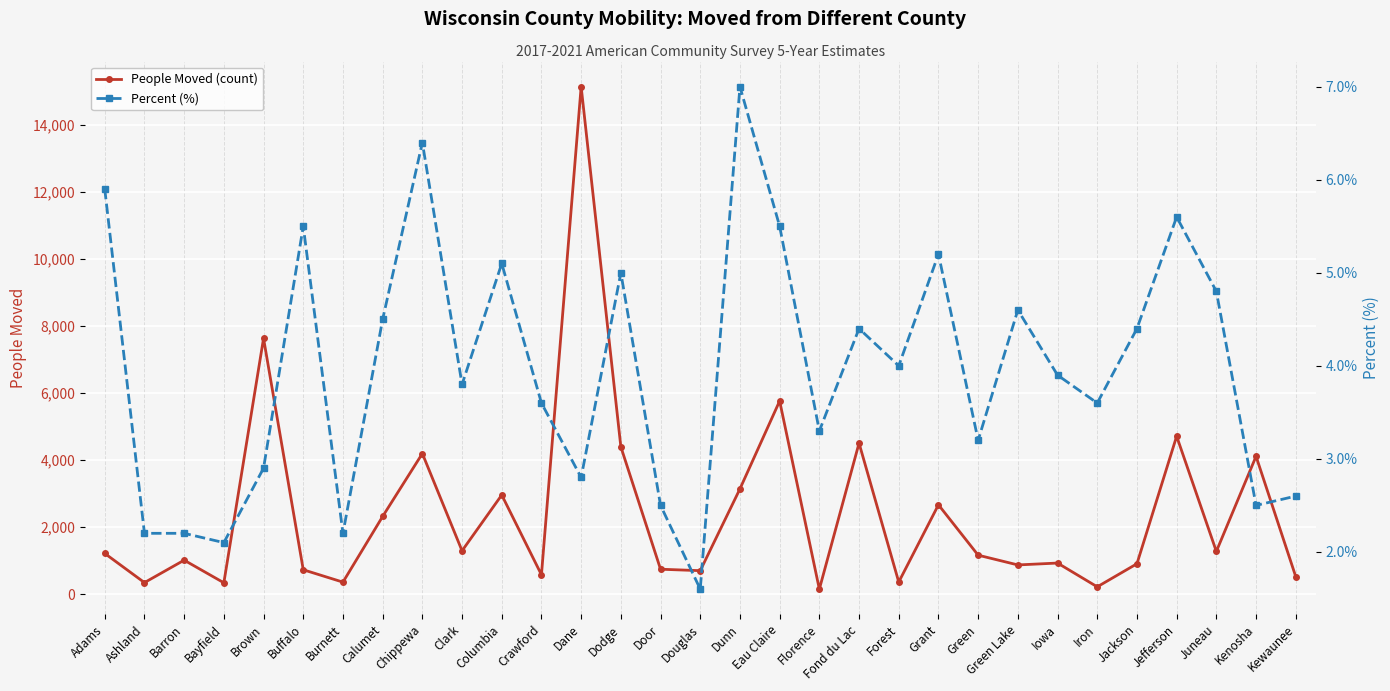

How many data points in People Moved (count) are less than 1162?

15